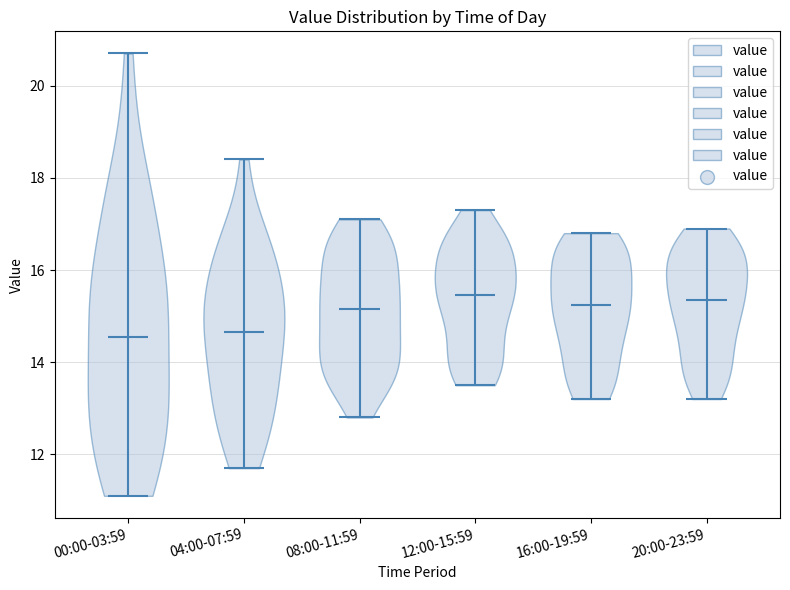

Reading left to right, read every violin against the y-axis: where its median line is, and the lowest and highest points it reaches. The values are not printed on the chart, so give them approximately, as read against the axis.

00:00-03:59: median line 14.6, lowest point 11.2, highest point 20.8
04:00-07:59: median line 14.6, lowest point 11.8, highest point 18.4
08:00-11:59: median line 15.2, lowest point 12.8, highest point 17.2
12:00-15:59: median line 15.4, lowest point 13.6, highest point 17.4
16:00-19:59: median line 15.2, lowest point 13.2, highest point 16.8
20:00-23:59: median line 15.4, lowest point 13.2, highest point 17.0